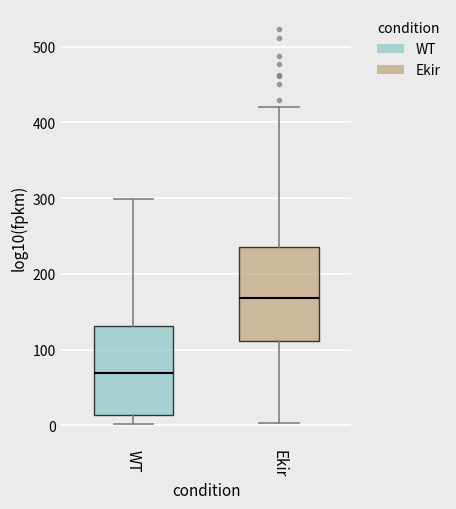

Reading left to right, transcribe this box plot: for each box, give where its median line is, the range the box spans, and where its two whiskers end, as read against the y-axis. The values are not printed on the chart, so give them approximately, as read against the axis.

WT: median 70, box 10 to 130, whiskers 0 to 300
Ekir: median 170, box 110 to 240, whiskers 0 to 420